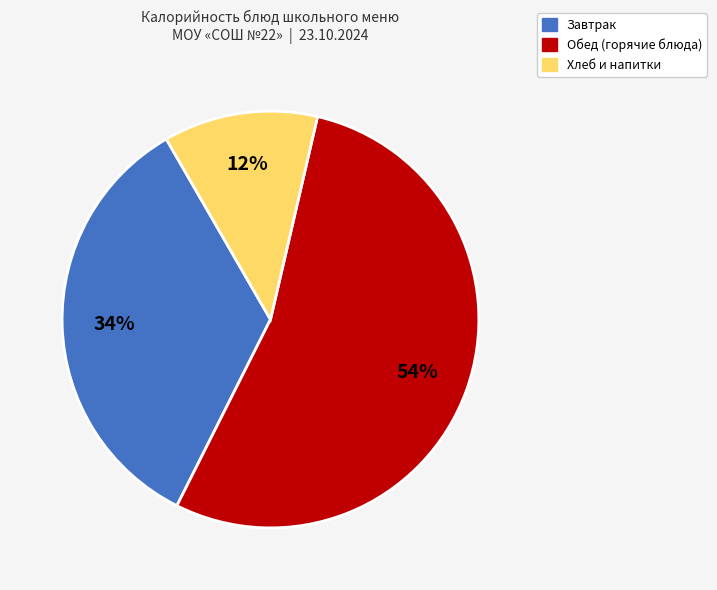

Is there a majority slice in this chart?

Yes